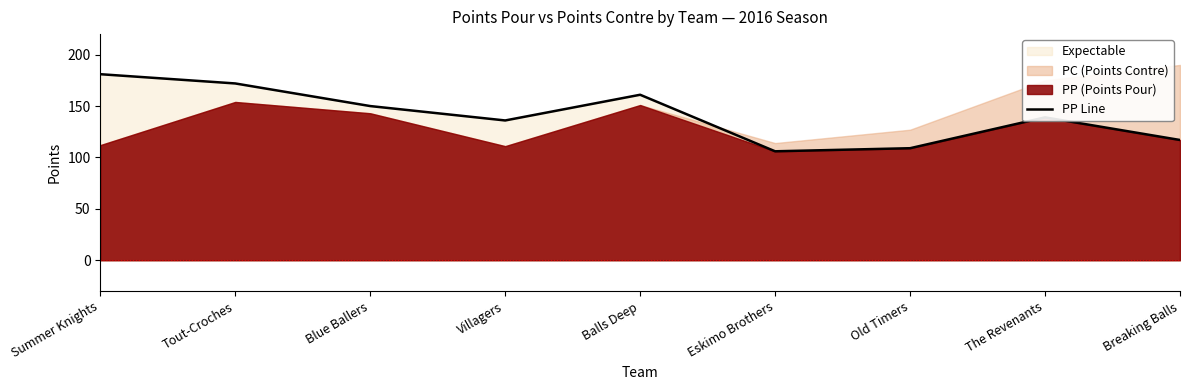

How many categories are shown in the chart?

9